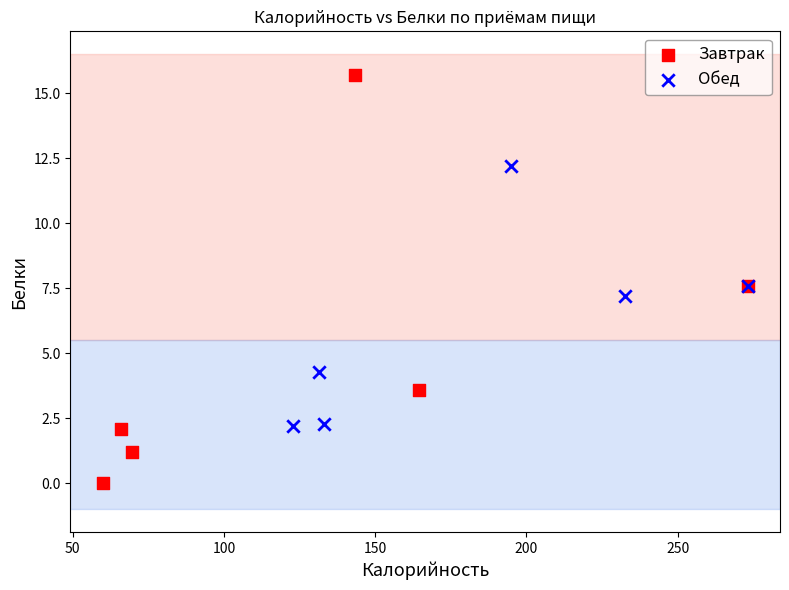

Which series contains the lowest Y value?

Завтрак